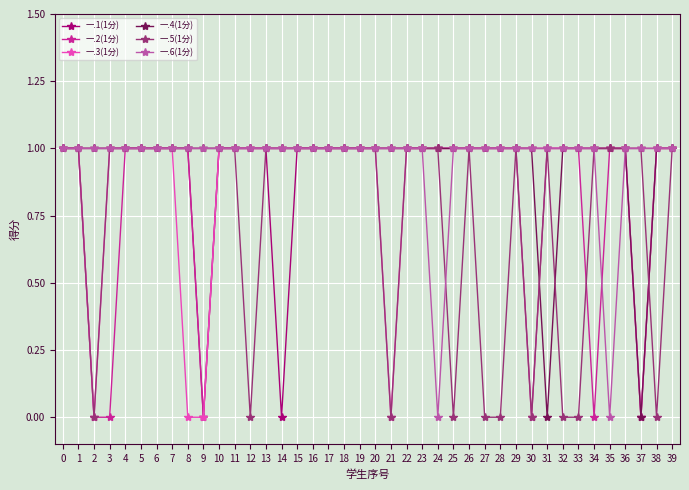

What is the difference between the second highest and second lowest values in the 一.1(1分) series?

1